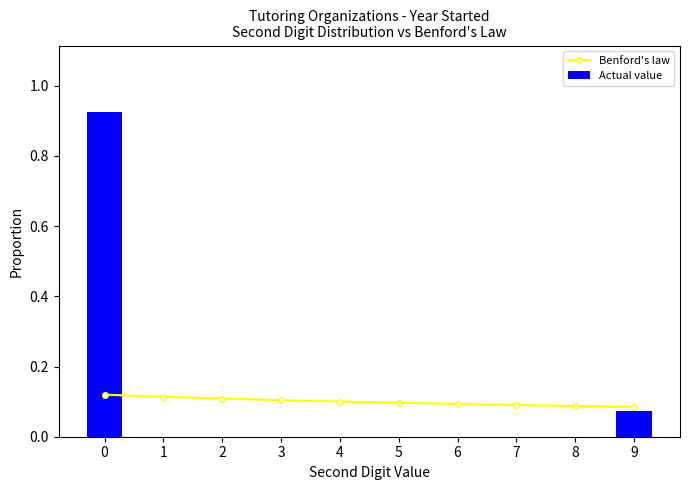

Reading left to right, list all the values displayed in this chart.

Benford's law: 0=0.1	1=0.1	2=0.1	3=0.1	4=0.1	5=0.1	6=0.1	7=0.1	8=0.1	9=0.1
Actual value: 0=0.9	1=0.0	2=0.0	3=0.0	4=0.0	5=0.0	6=0.0	7=0.0	8=0.0	9=0.1